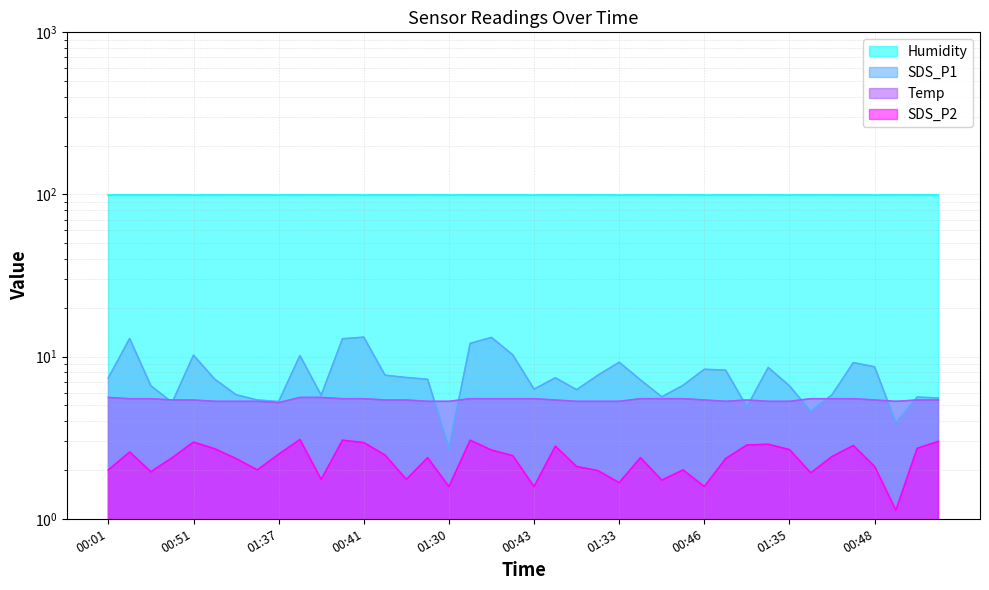

Read the SDS_P1 value at 01:20.

7.7